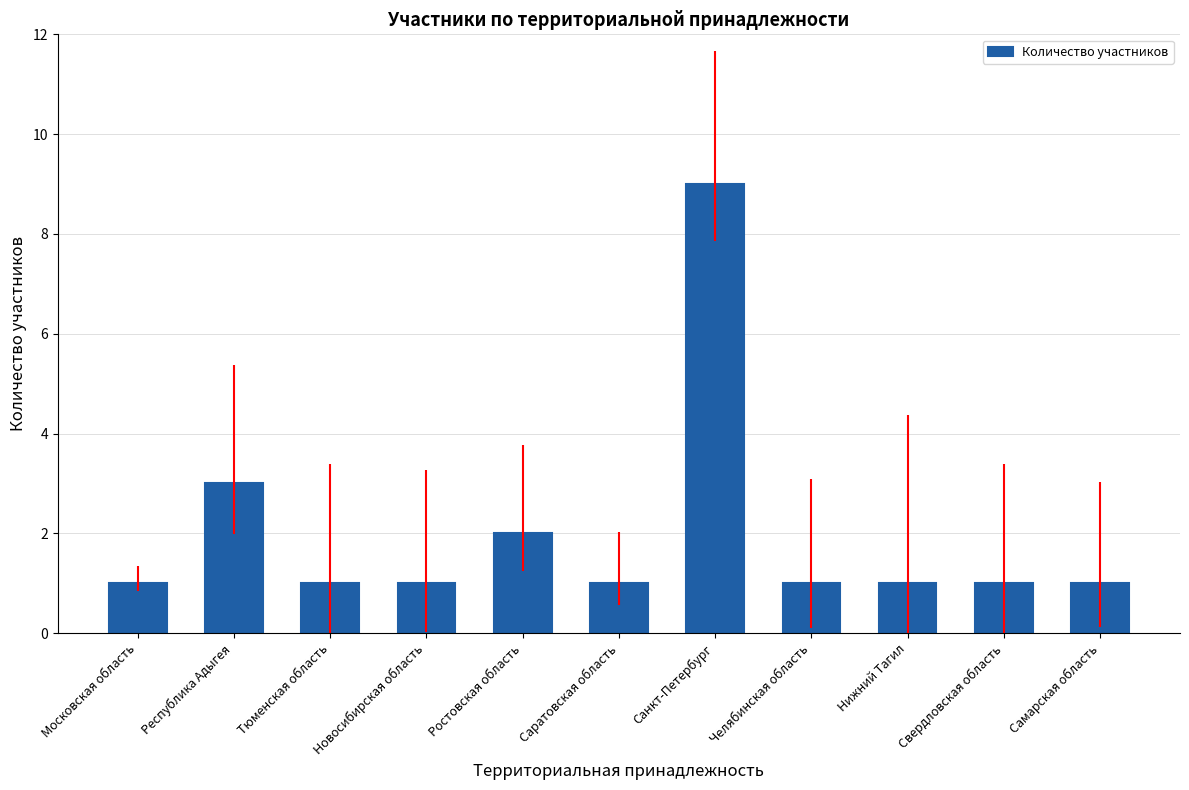

What is the label of the 5th bar from the left?

Ростовская область